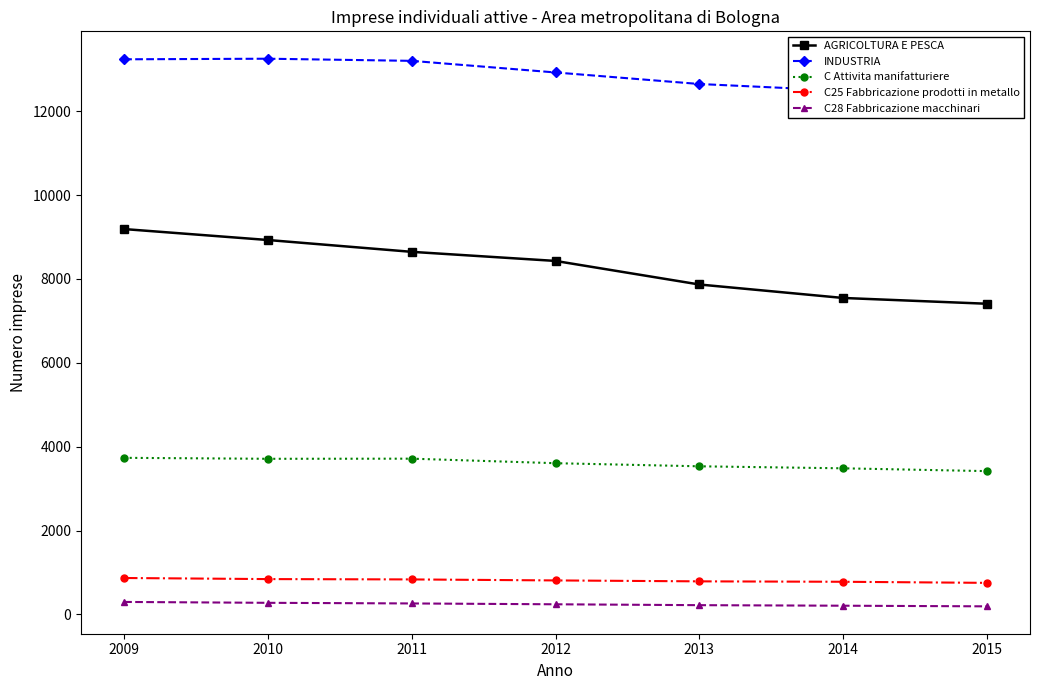

The value of C25 Fabbricazione prodotti in metallo at 2015 is 752. True or false?

True